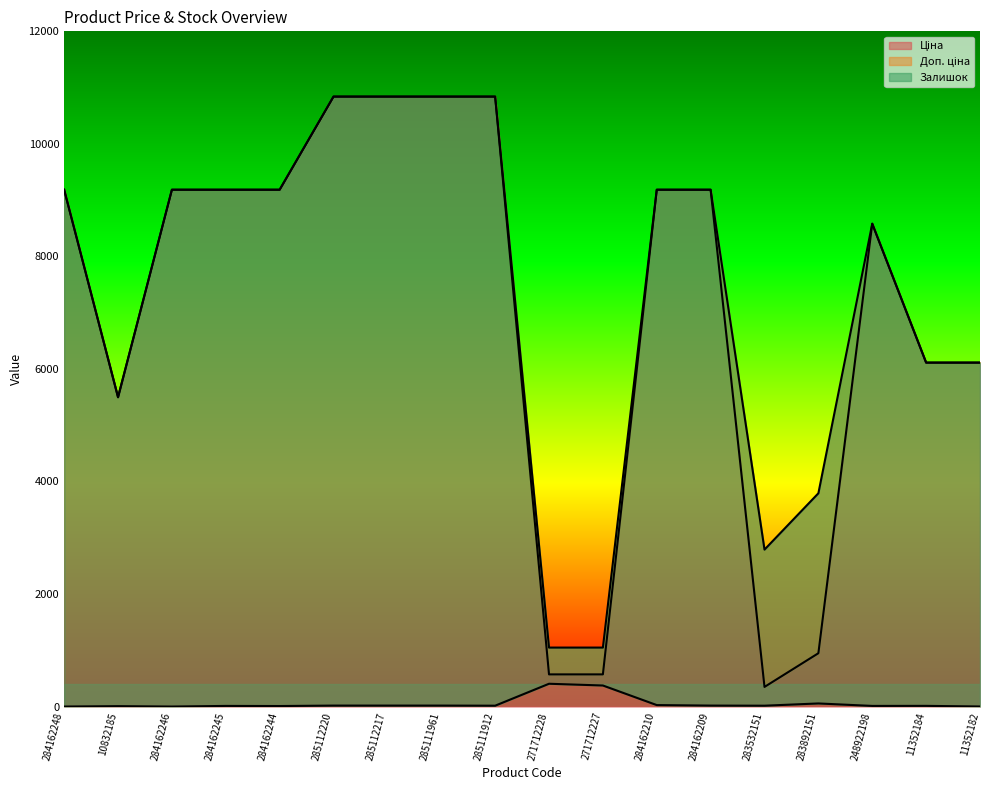

What is the label of the 1st point from the right?

11352182